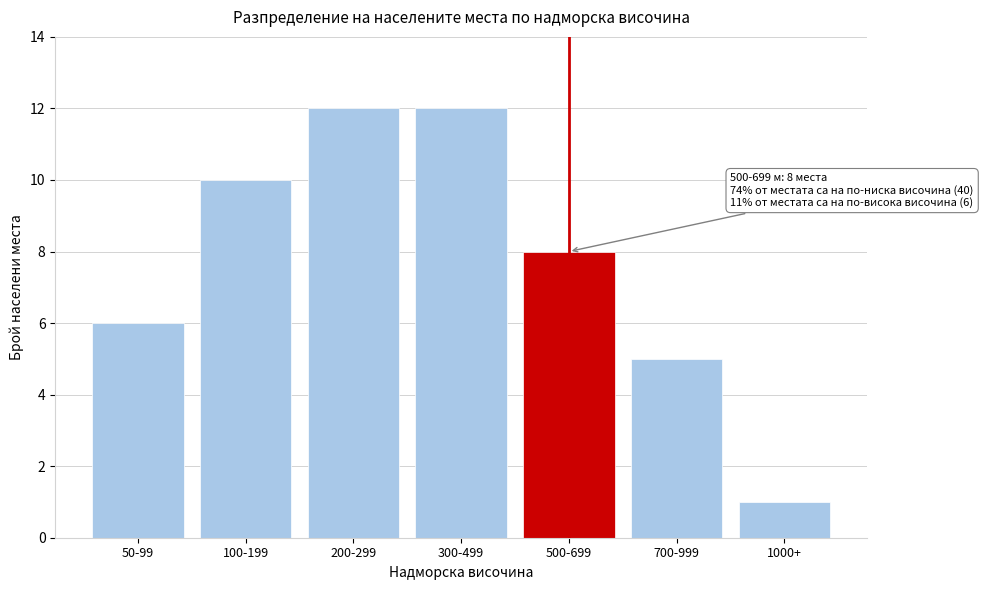

Reading left to right, extract all data points from this chart.

6	10	12	12	8	5	1